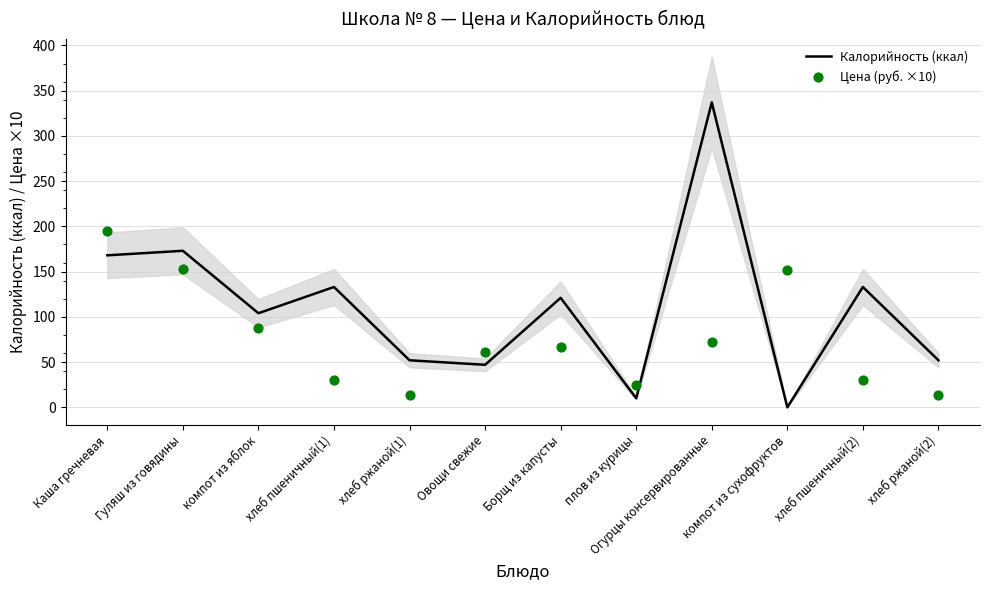

What is the total value across all series at Овощи свежие?

108.2